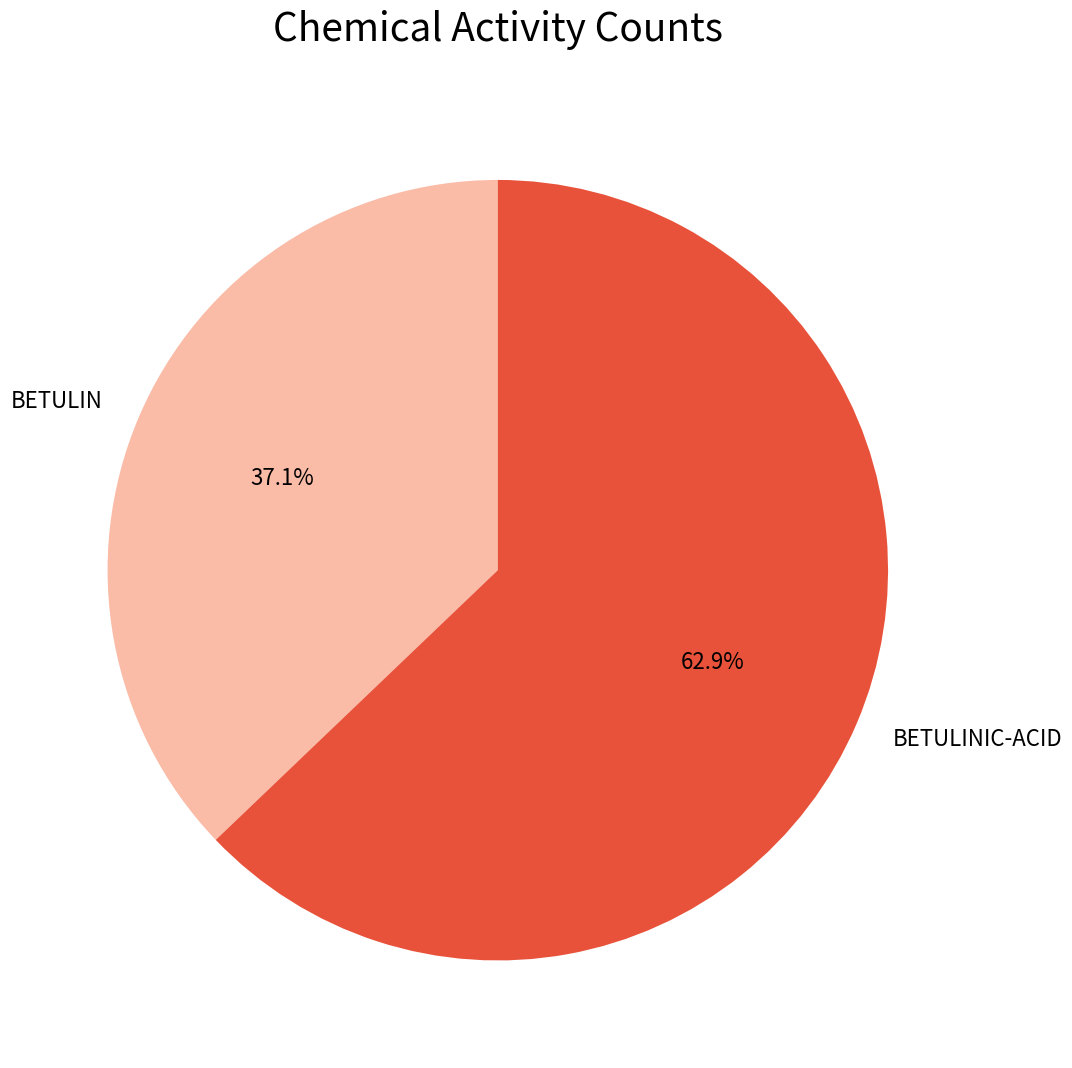

What percentage is the BETULIN slice, to the nearest percent?

37%